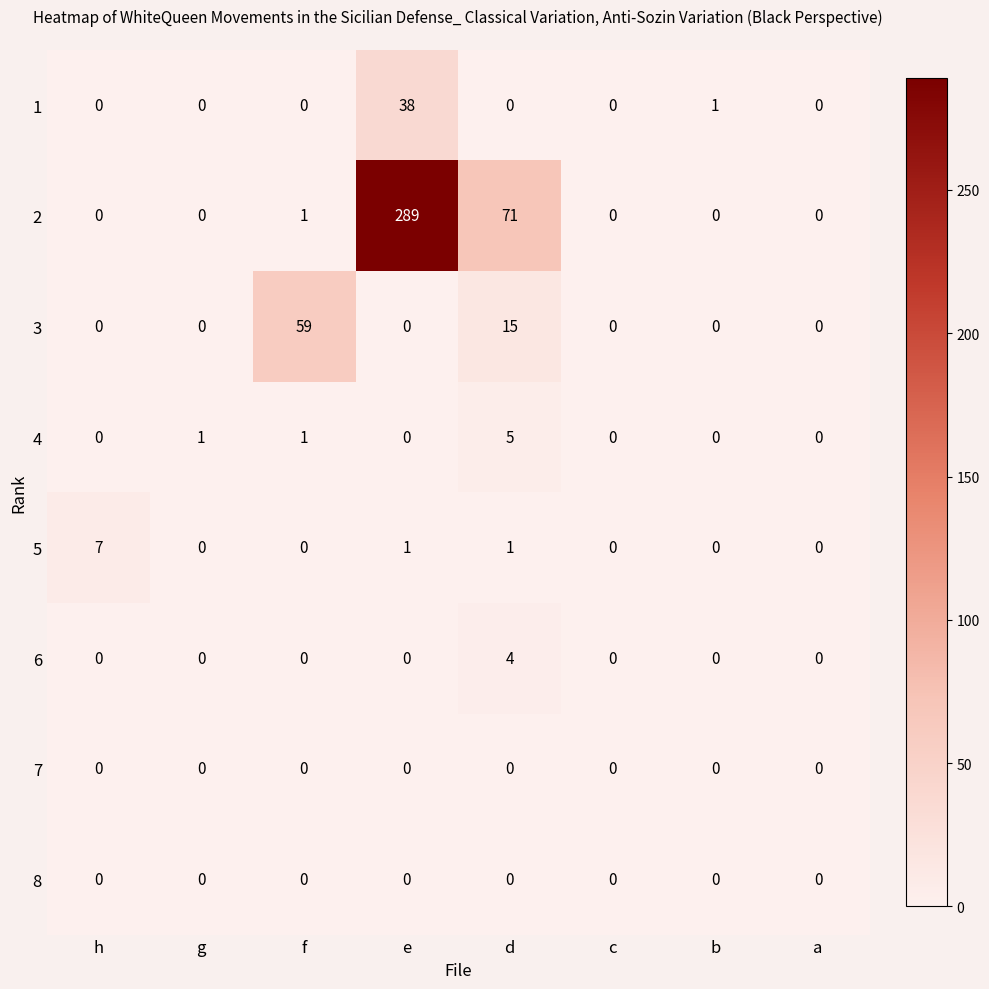

What is the maximum value shown in the chart?

289